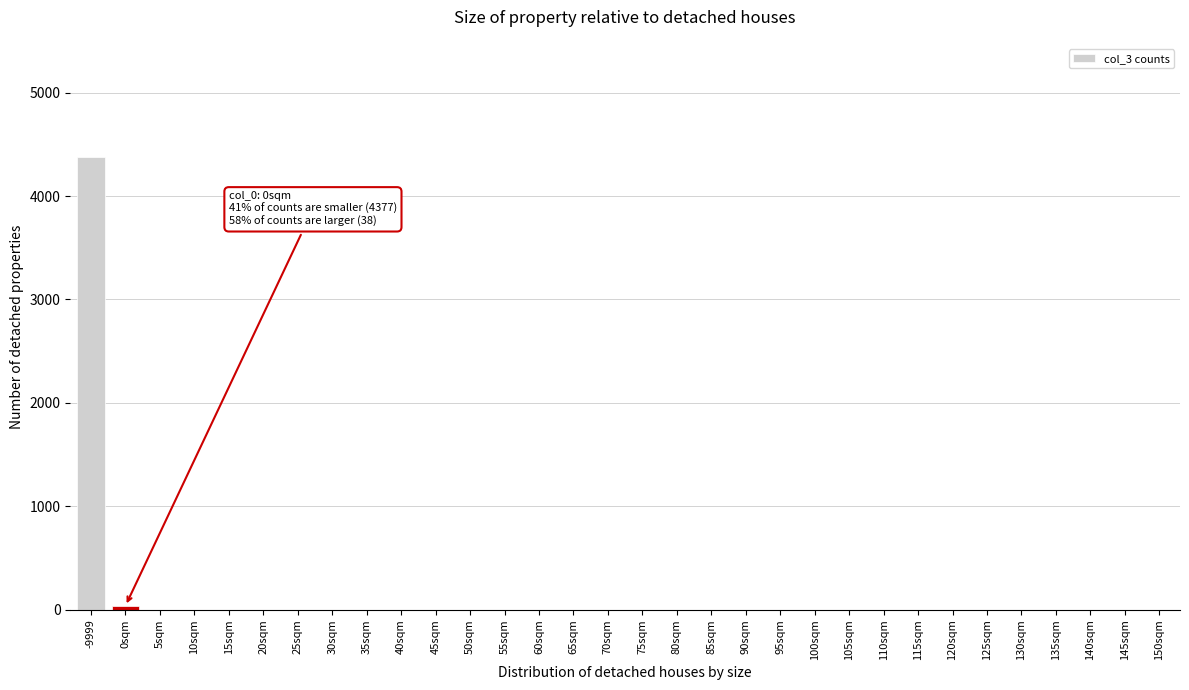

The value at 30sqm is 0. True or false?

True